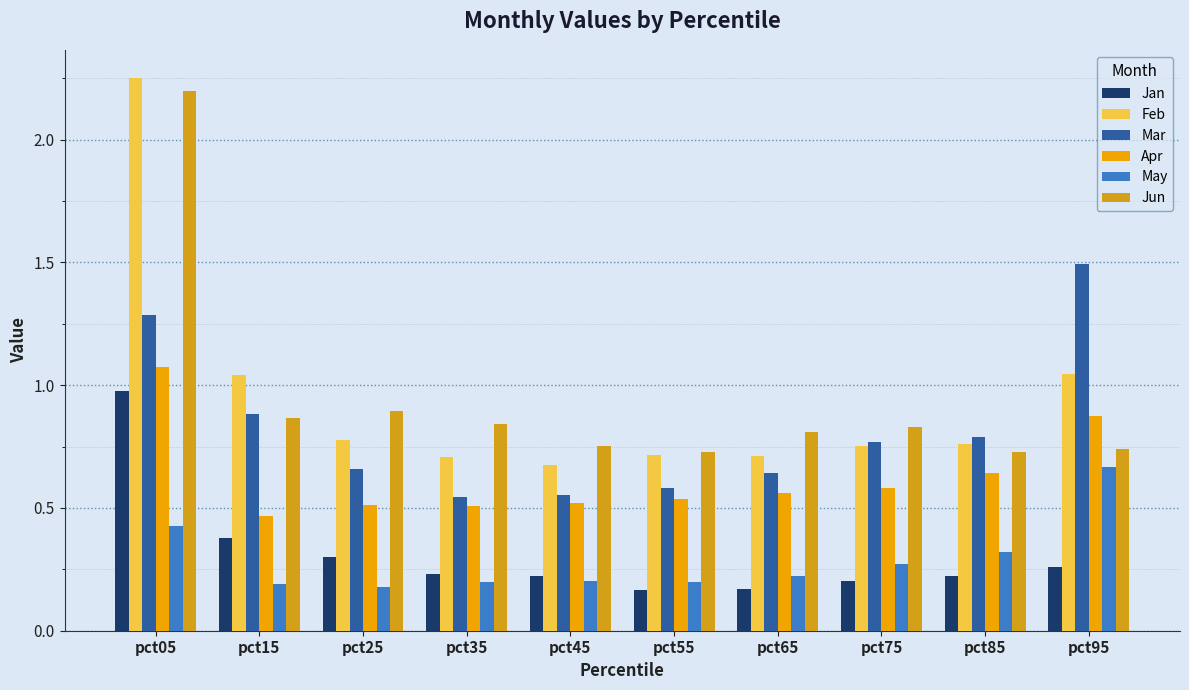

Read the Jun value at pct95.

0.7